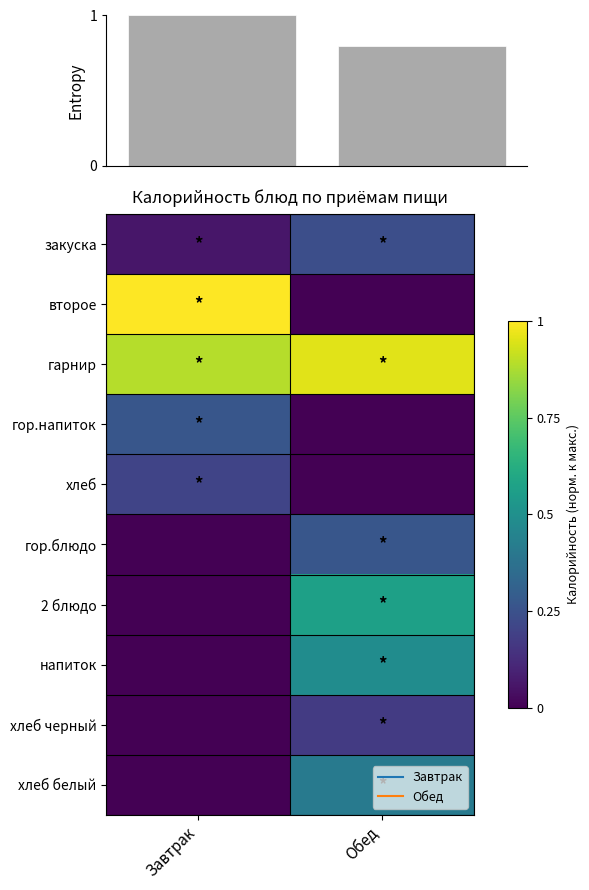

How many values in the хлеб series exceed 0?

1